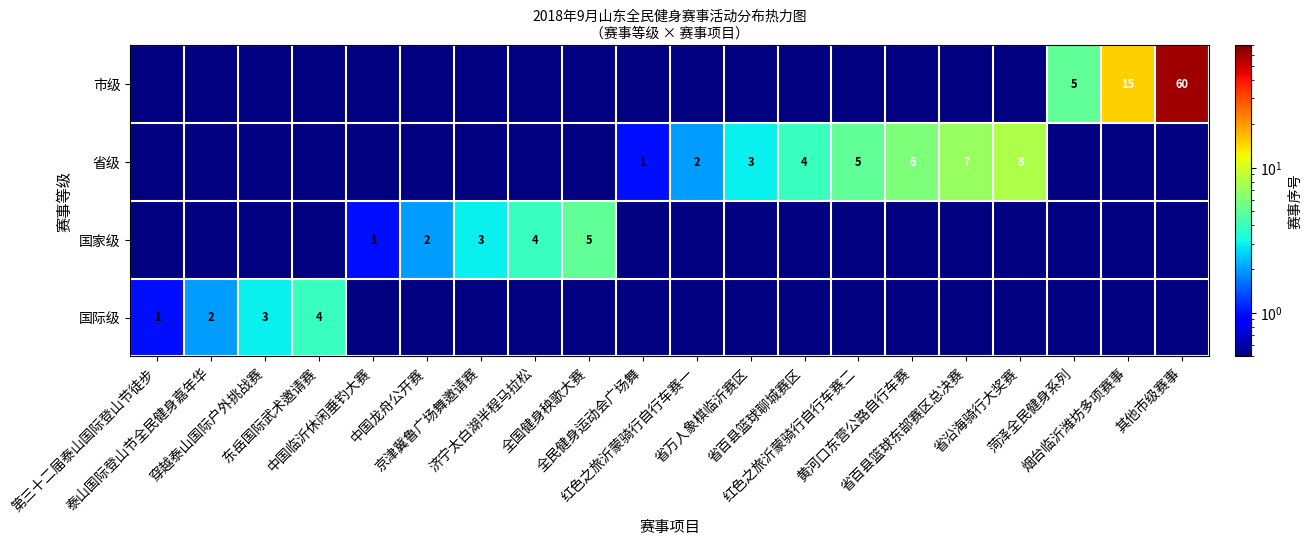

Count the number of categories in the chart.

20